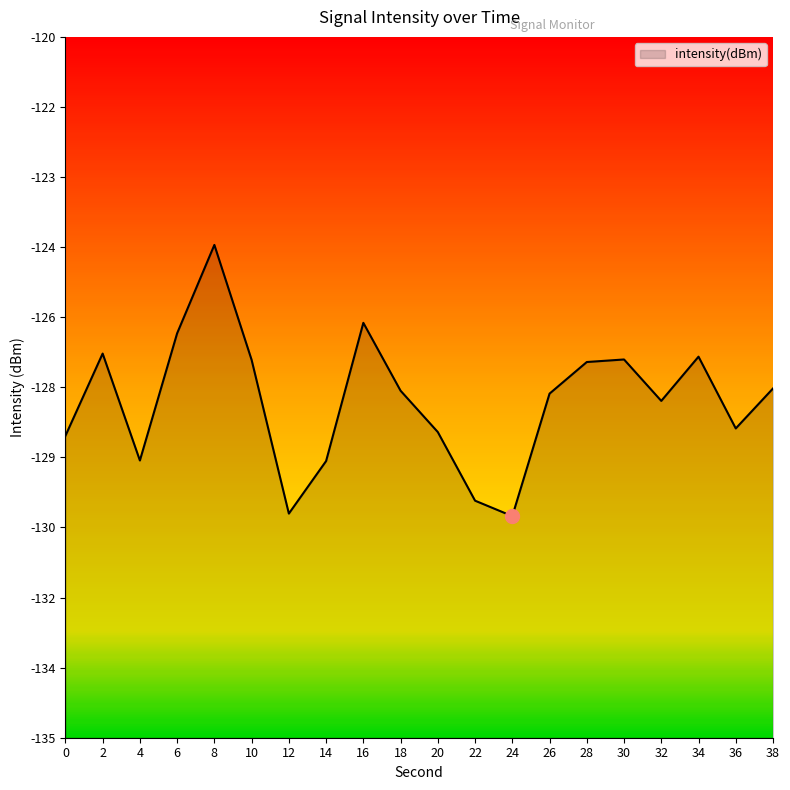

True or false: the data shows -49.0 at 24.

False